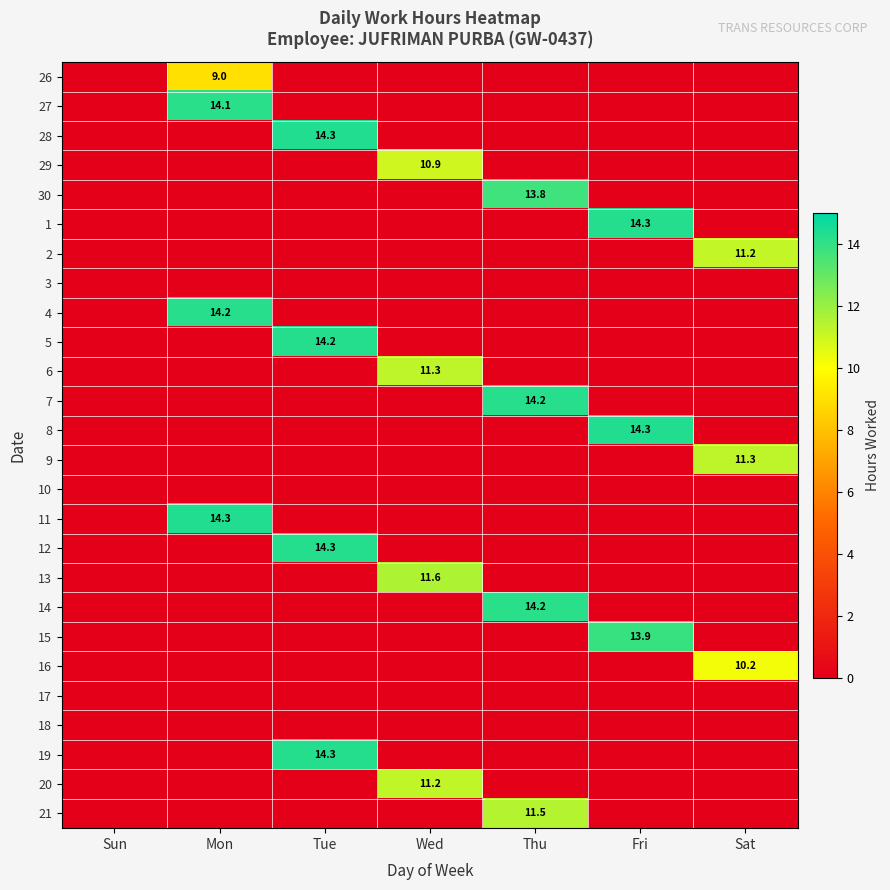

True or false: 29 has a value of 16.7 at Wed.

False